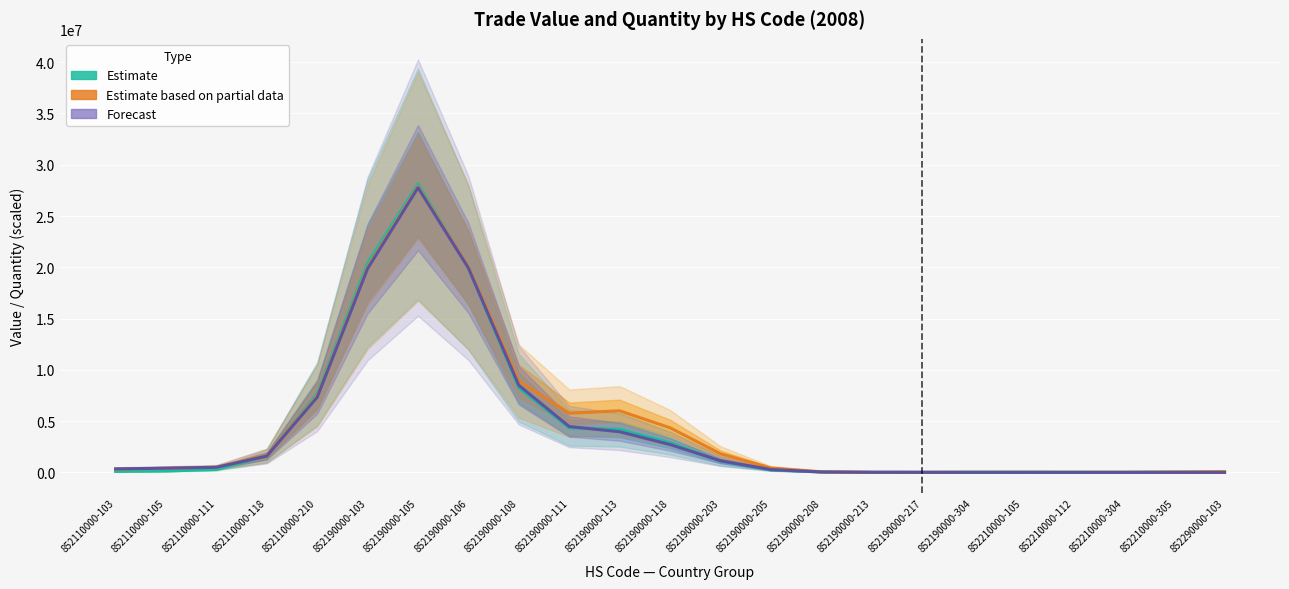

What is the value of the Estimate point at the 9th from the left?

8244492.4